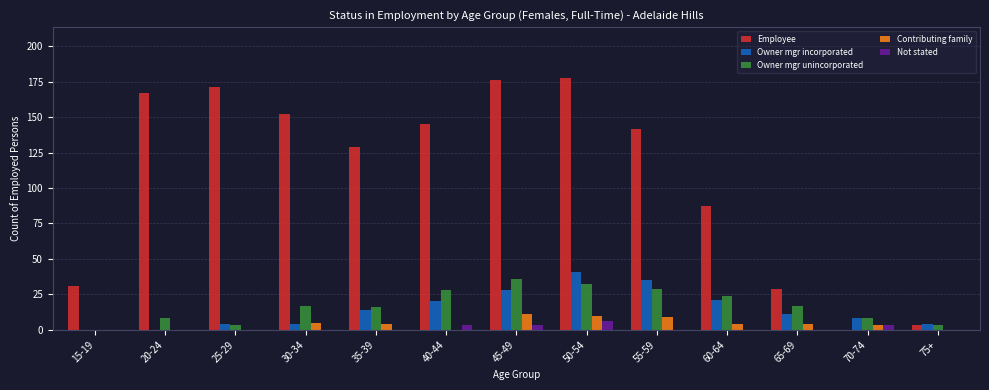

Count the number of data series in this chart.

5